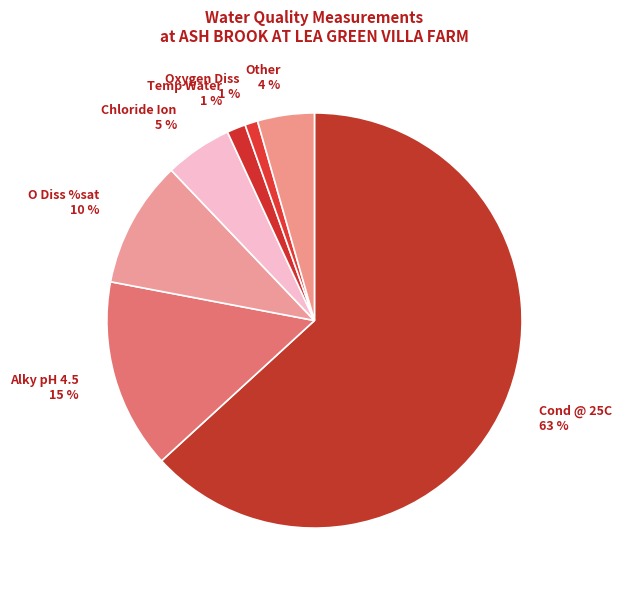

How many segments does this pie chart have?

7